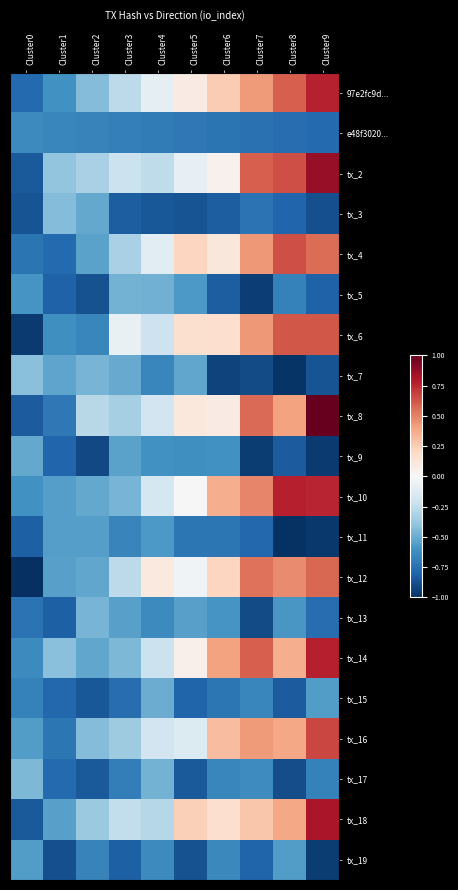

What is the total value across all series at Cluster9?

-0.8